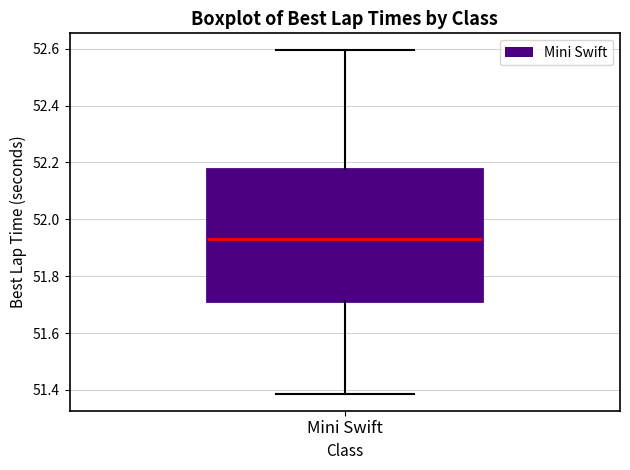

Where does the upper whisker of the box for Mini Swift end on the y-axis? The values are not printed on the chart, so give them approximately, as read against the axis.

52.60